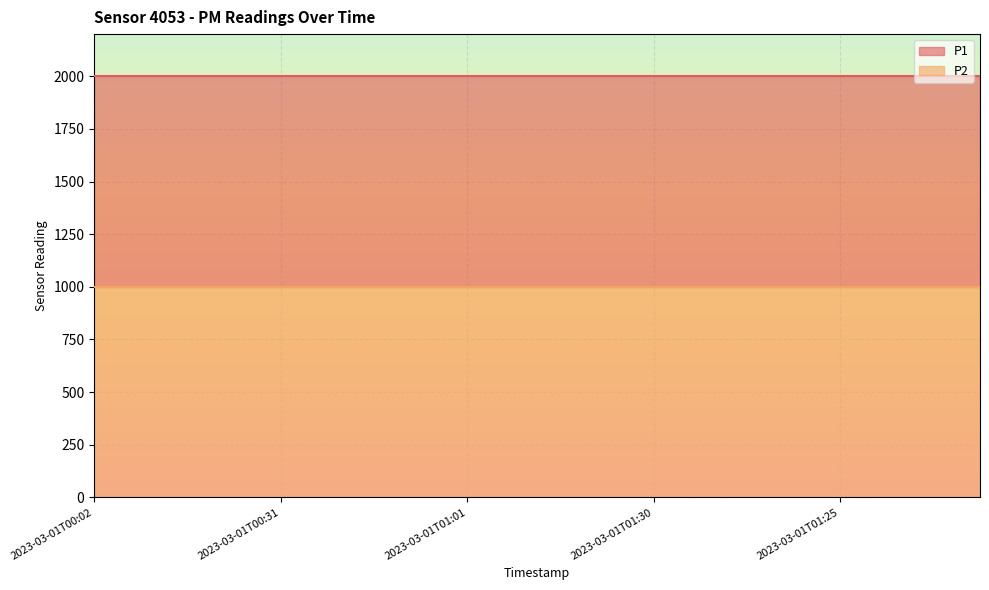

Reading right to left, what are all the values shown in this chart?

P1: 1999.9	1999.9	1999.9	1999.9	1999.9	1999.9	1999.9	1999.9	1999.9	1999.9	1999.9	1999.9	1999.9	1999.9	1999.9	1999.9	1999.9	1999.9	1999.9	1999.9
P2: 999.9	999.9	999.9	999.9	999.9	999.9	999.9	999.9	999.9	999.9	999.9	999.9	999.9	999.9	999.9	999.9	999.9	999.9	999.9	999.9